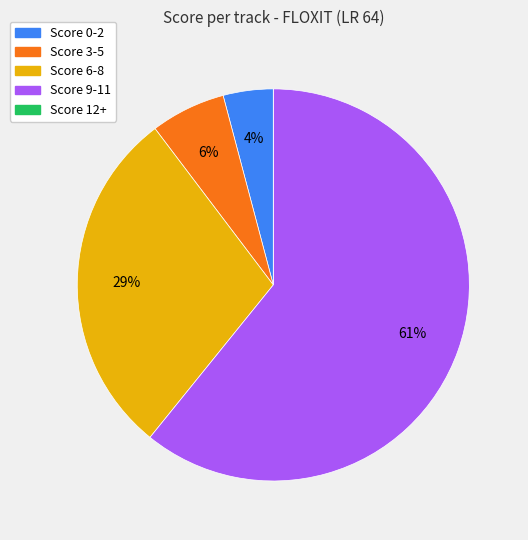

What is the largest slice in the pie chart?

Score 9-11